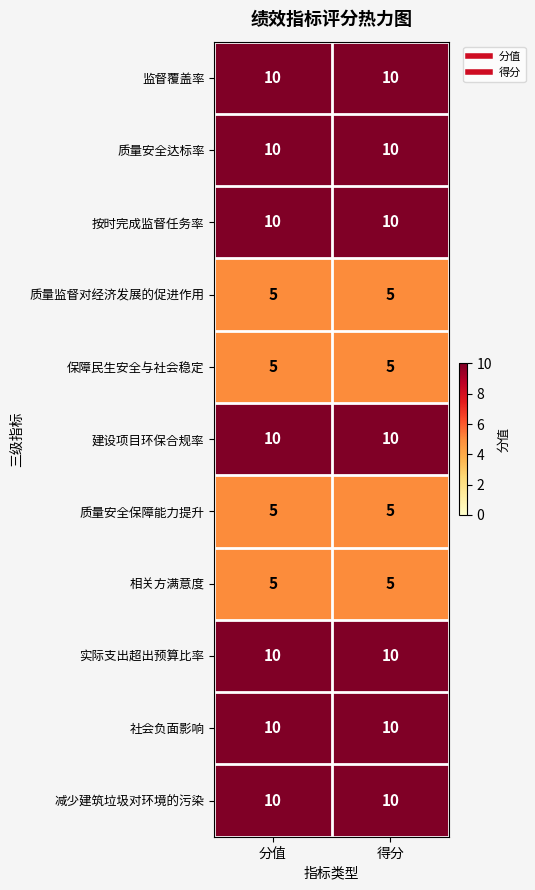

What is the approximate value of 社会负面影响 at 得分?

10